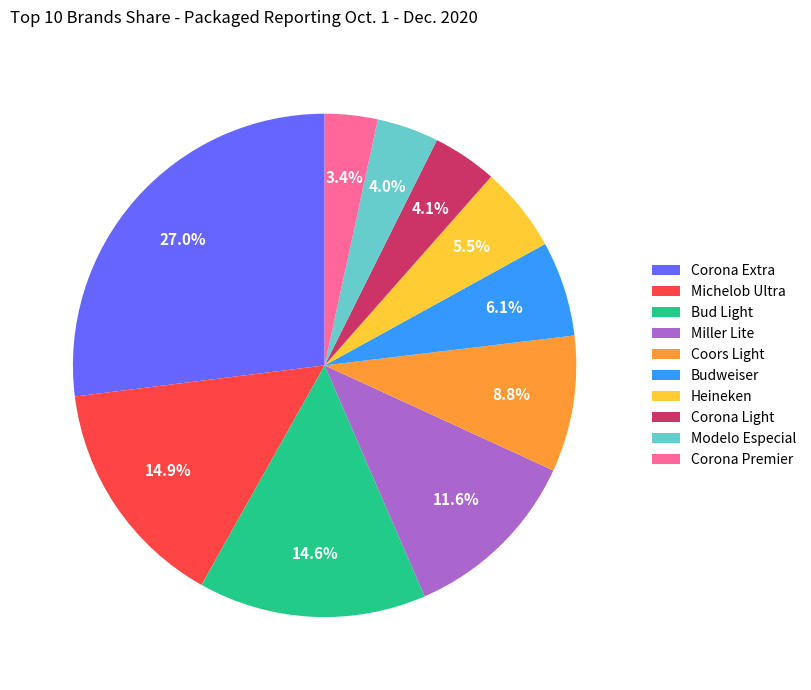

The Budweiser slice represents 6% of the pie. True or false?

True